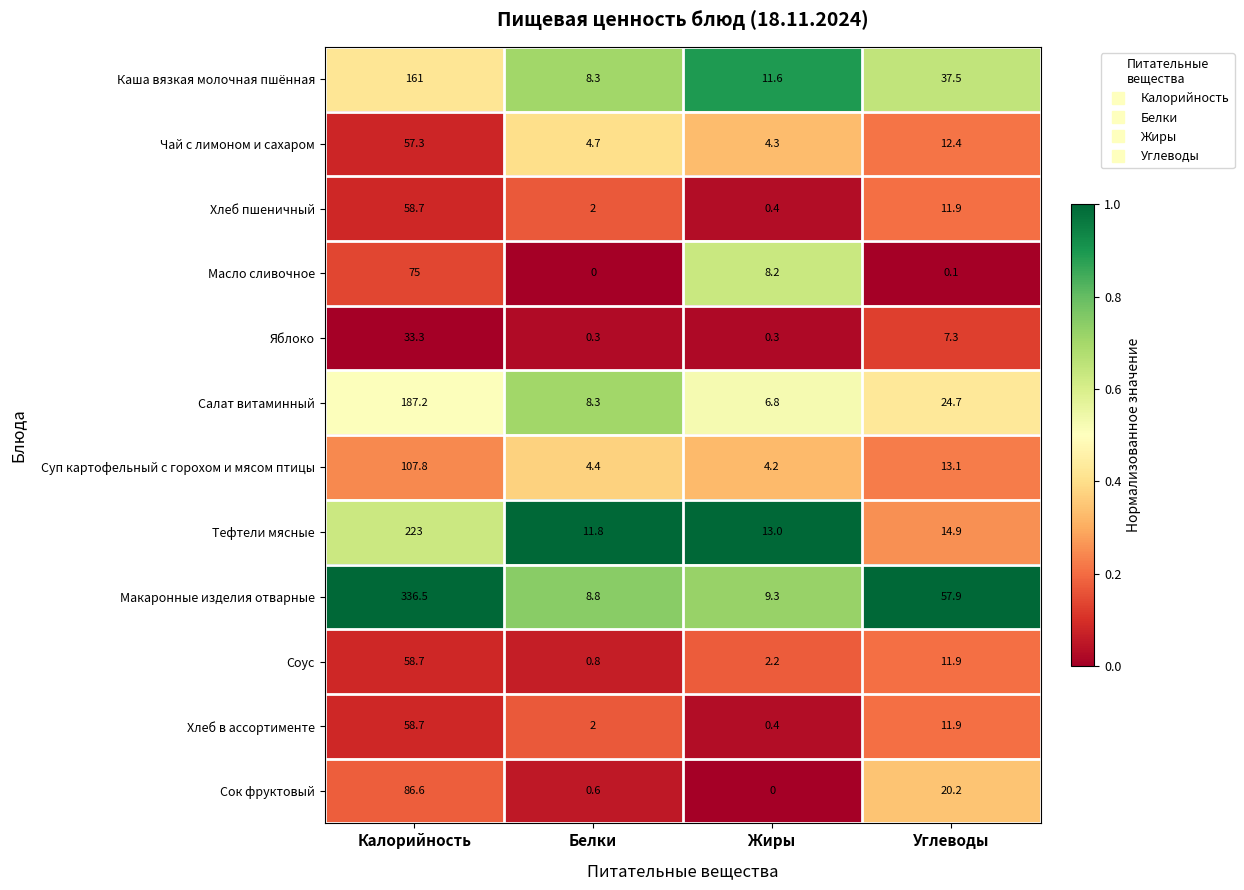

What value does the Суп картофельный с горохом и мясом птицы series have at Калорийность?

107.8